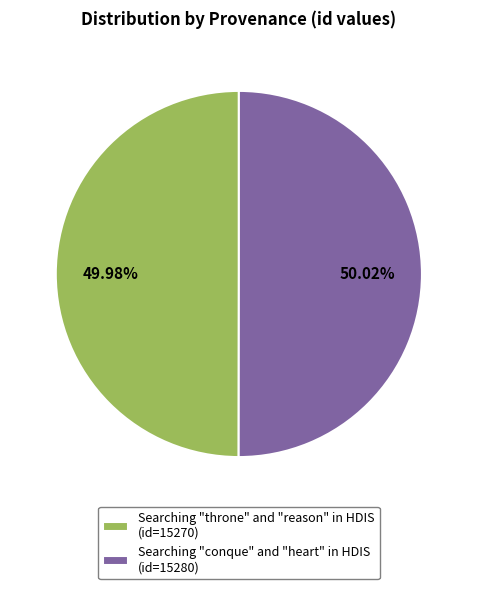

What is the ratio of the value at Searching "conque" and "heart" in HDIS (id=15280) to the value at Searching "throne" and "reason" in HDIS (id=15270)?

1.0